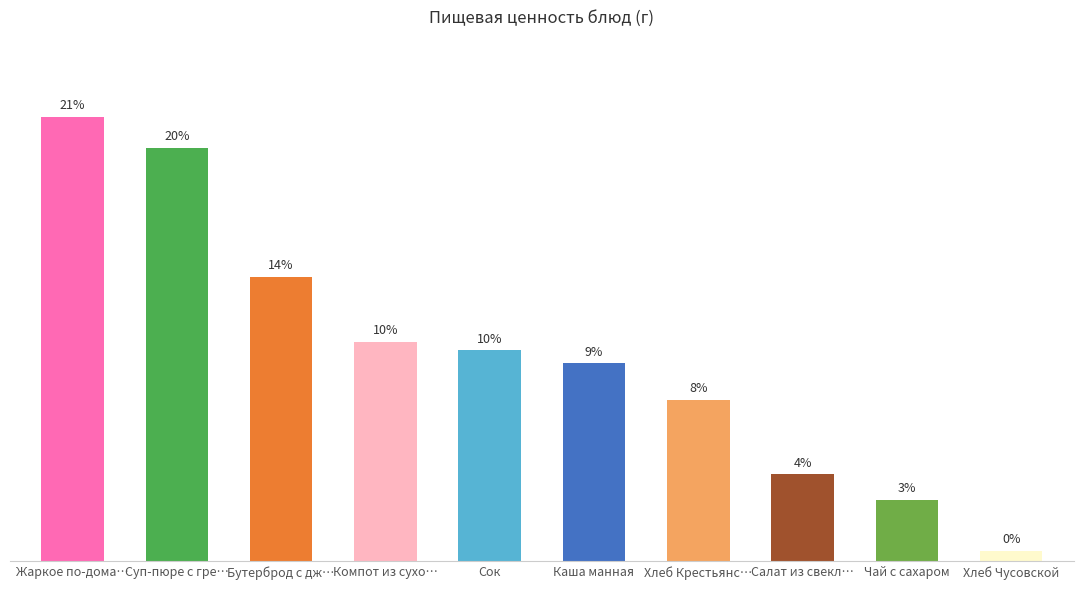

Reading left to right, list all the values displayed in this chart.

Жаркое по-дома…=46.0	Суп-пюре с гре…=42.8	Бутерброд с дж…=29.4	Компот из сухо…=22.7	Сок=21.8	Каша манная=20.5	Хлеб Крестьянс…=16.7	Салат из свекл…=9.0	Чай с сахаром=6.4	Хлеб Чусовской=1.1